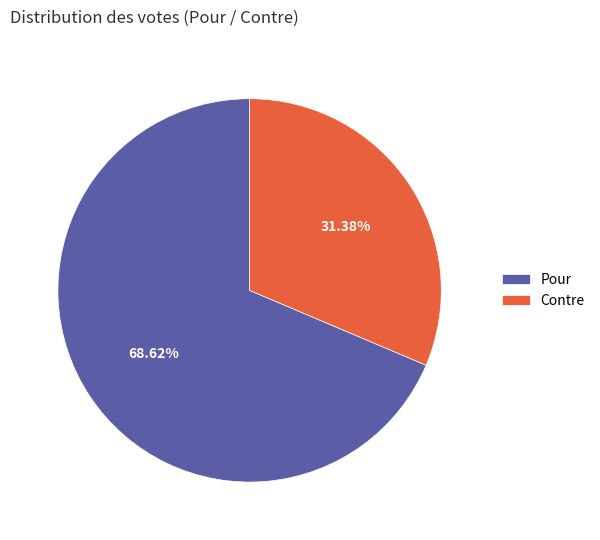

Which slice represents more than half of the pie?

Pour